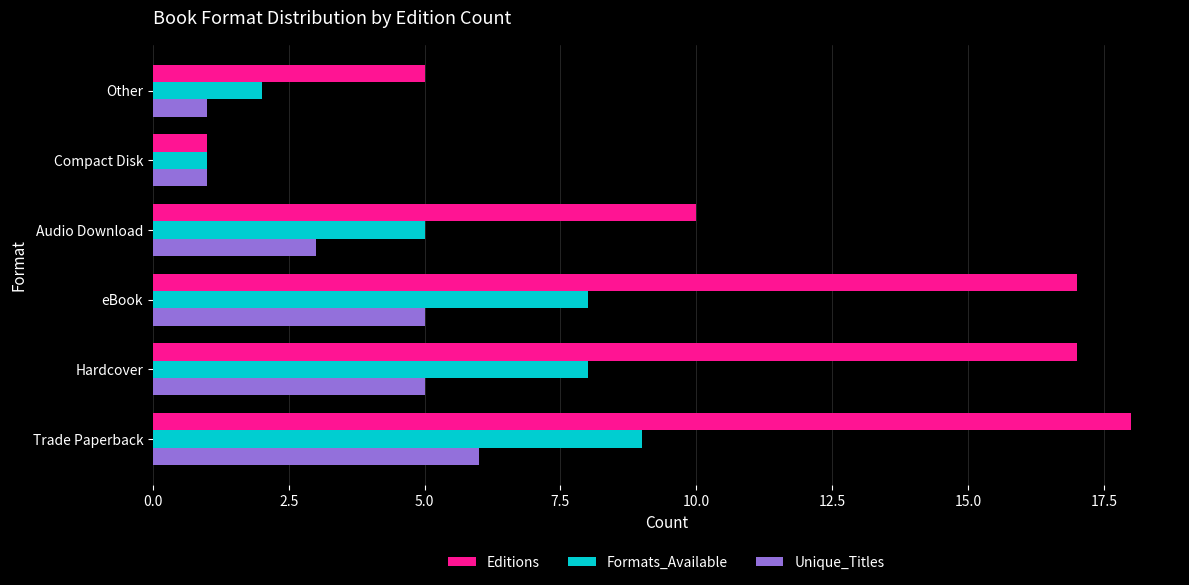

What is the highest value of the Unique_Titles series?

6